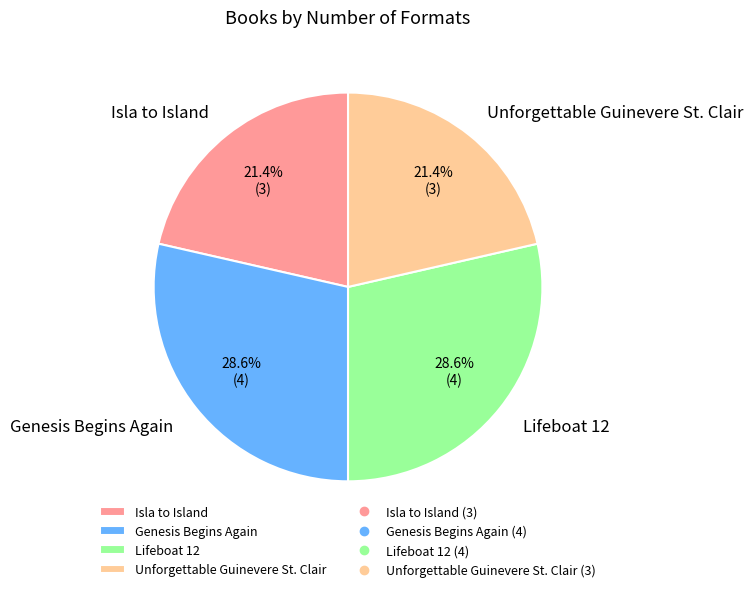

What percentage is the Lifeboat 12 slice, to the nearest percent?

29%